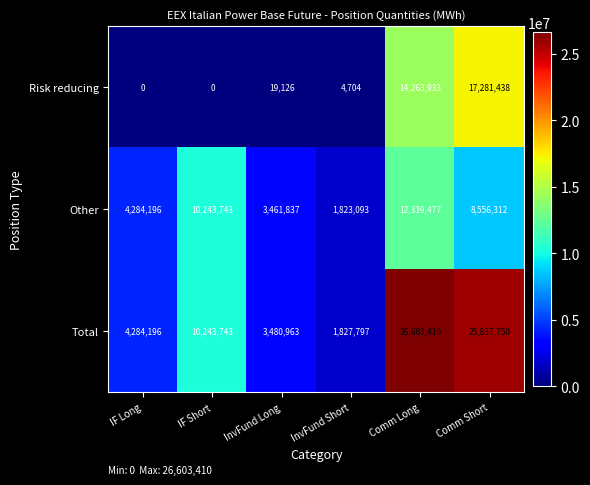

Reading left to right, what are all the values shown in this chart?

Risk reducing: IF Long=0	IF Short=0	InvFund Long=19126	InvFund Short=4704	Comm Long=14263933	Comm Short=17281438
Other: IF Long=4284196	IF Short=10243743	InvFund Long=3461837	InvFund Short=1823093	Comm Long=12339477	Comm Short=8556312
Total: IF Long=4284196	IF Short=10243743	InvFund Long=3480963	InvFund Short=1827797	Comm Long=26603410	Comm Short=25837750